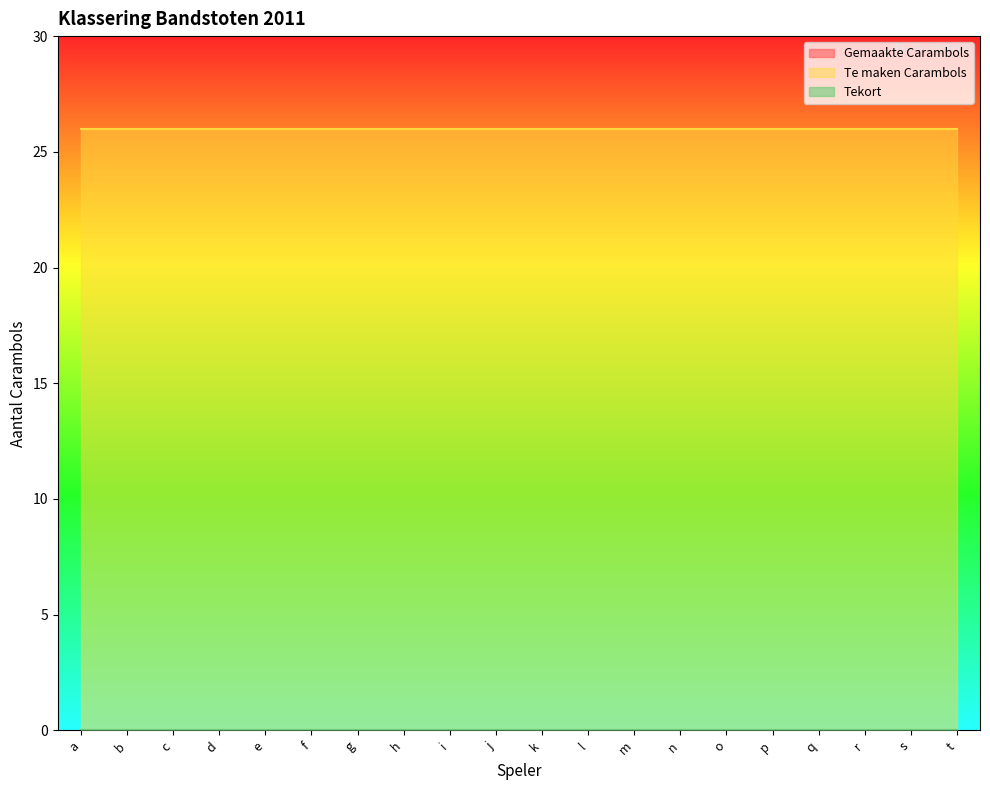

Reading right to left, transcribe all the data shown in this chart.

Gemaakte Carambols: 0	0	0	0	0	0	0	0	0	0	0	0	0	0	0	0	0	0	0	0
Te maken Carambols: 26	26	26	26	26	26	26	26	26	26	26	26	26	26	26	26	26	26	26	26
Tekort: 0	0	0	0	0	0	0	0	0	0	0	0	0	0	0	0	0	0	0	0